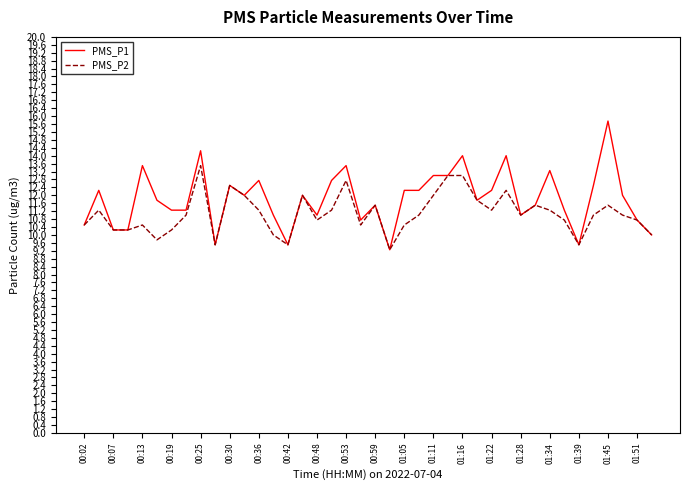

What is the maximum value shown in the chart?

15.8